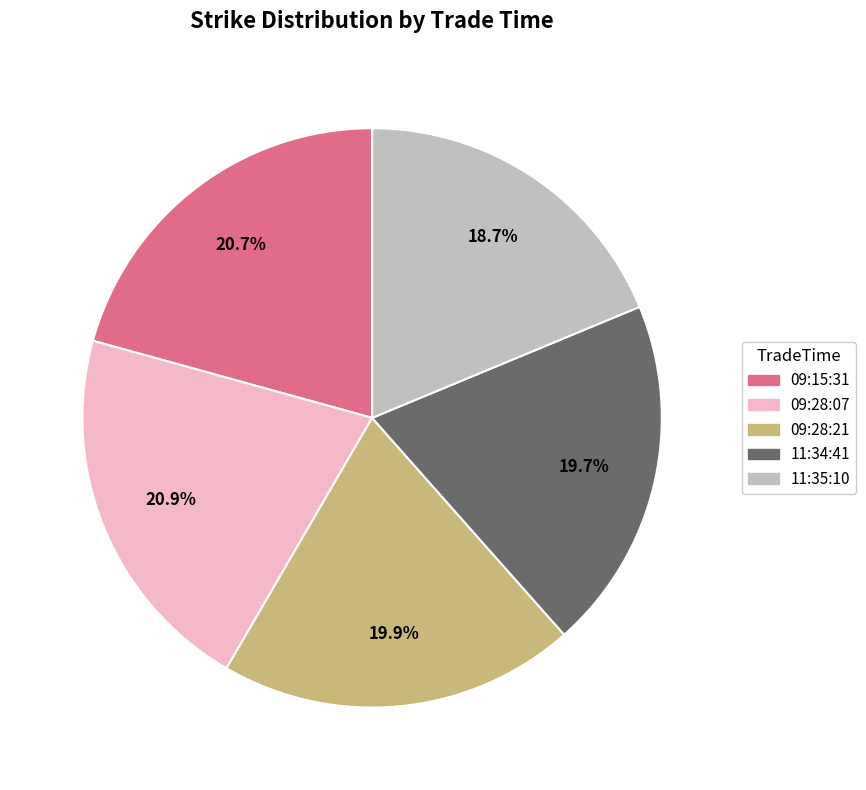

True or false: 09:28:07 accounts for 11% of the total.

False